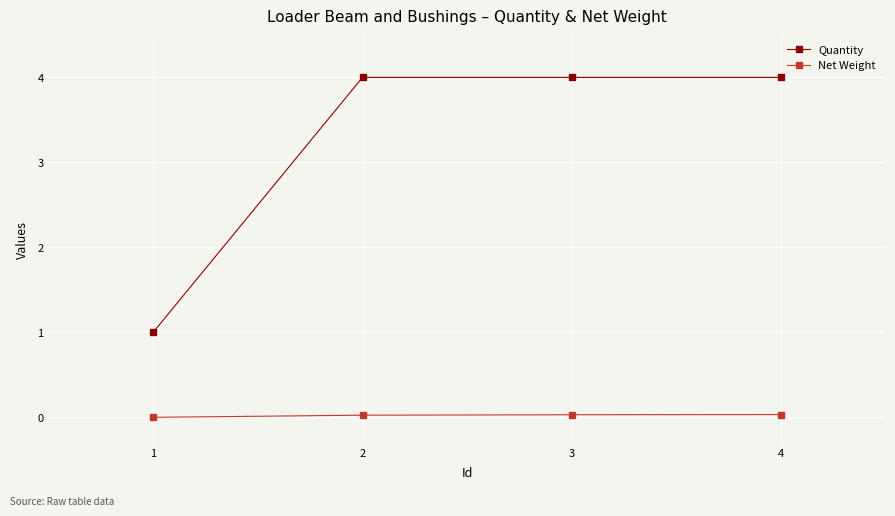

True or false: Net Weight and Quantity intersect in this chart.

False